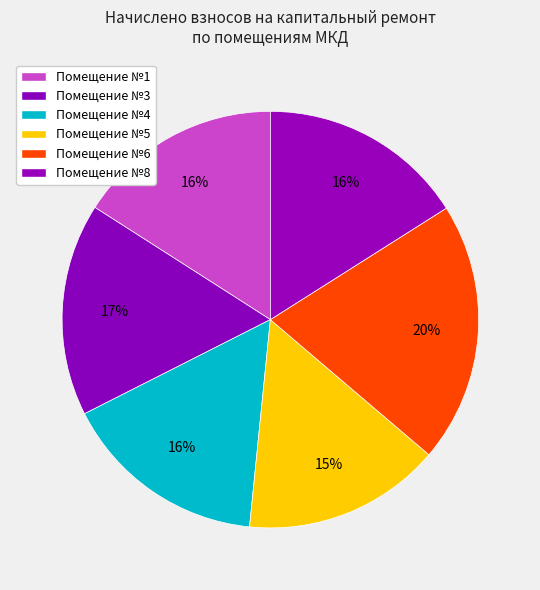

How many slices are in this pie chart?

6